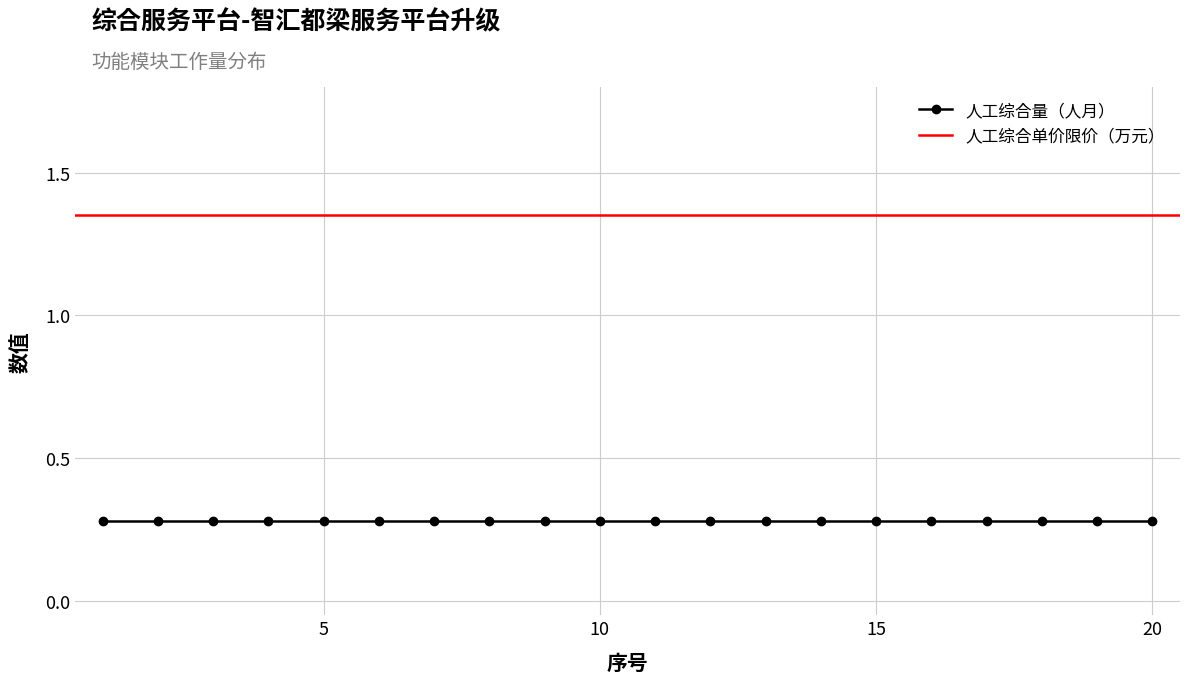

Between 5 and 20, which is larger?

5